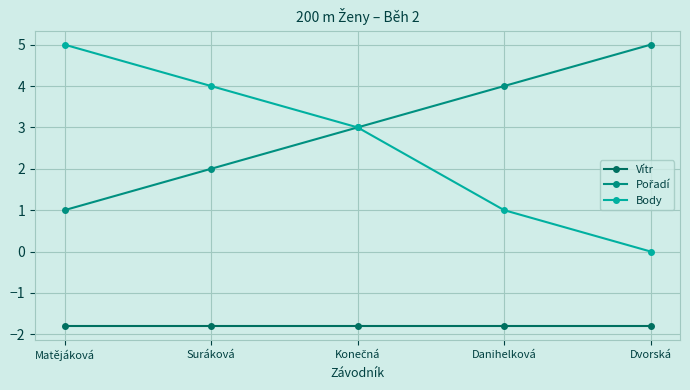

What is the greatest value displayed?

5.0